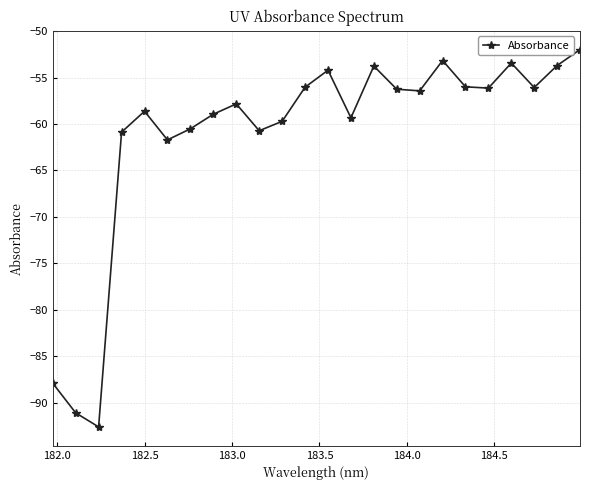

How many points are higher than both their immediate neighbors (excluding endpoints)?

6